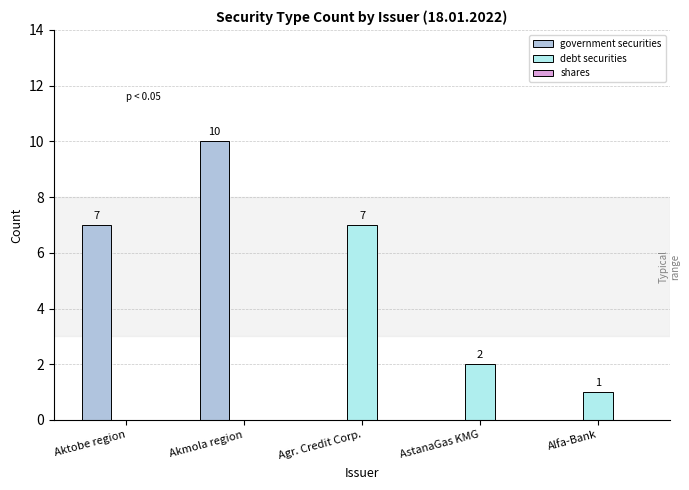

How many data points does each series have?

5